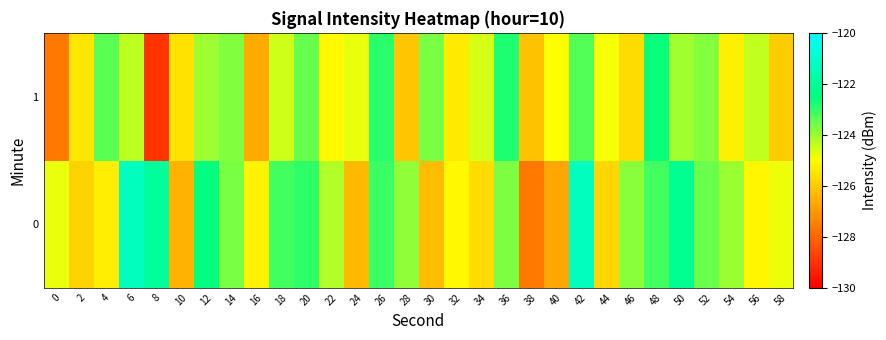

Reading left to right, transcribe all the data shown in this chart.

0: 0=-124.8	2=-125.9	4=-125.3	6=-121.3	8=-122.0	10=-126.5	12=-122.5	14=-123.7	16=-125.3	18=-123.2	20=-123.0	22=-124.2	24=-126.3	26=-123.1	28=-123.9	30=-126.3	32=-125.1	34=-125.7	36=-123.7	38=-127.6	40=-126.7	42=-121.3	44=-125.8	46=-123.8	48=-123.1	50=-122.2	52=-123.5	54=-124.0	56=-125.2	58=-124.8
1: 0=-127.7	2=-125.5	4=-123.4	6=-124.4	8=-129.0	10=-125.6	12=-124.1	14=-123.8	16=-126.7	18=-124.5	20=-123.5	22=-125.1	24=-124.8	26=-122.9	28=-126.1	30=-123.7	32=-125.4	34=-124.6	36=-122.8	38=-126.2	40=-125.0	42=-123.3	44=-124.9	46=-125.7	48=-122.6	50=-124.1	52=-123.8	54=-125.3	56=-124.4	58=-126.0